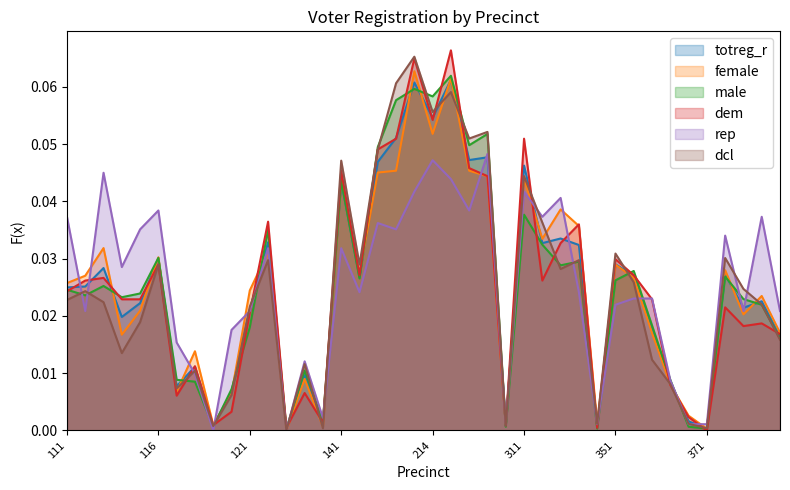

True or false: female and dem cross at least once.

True